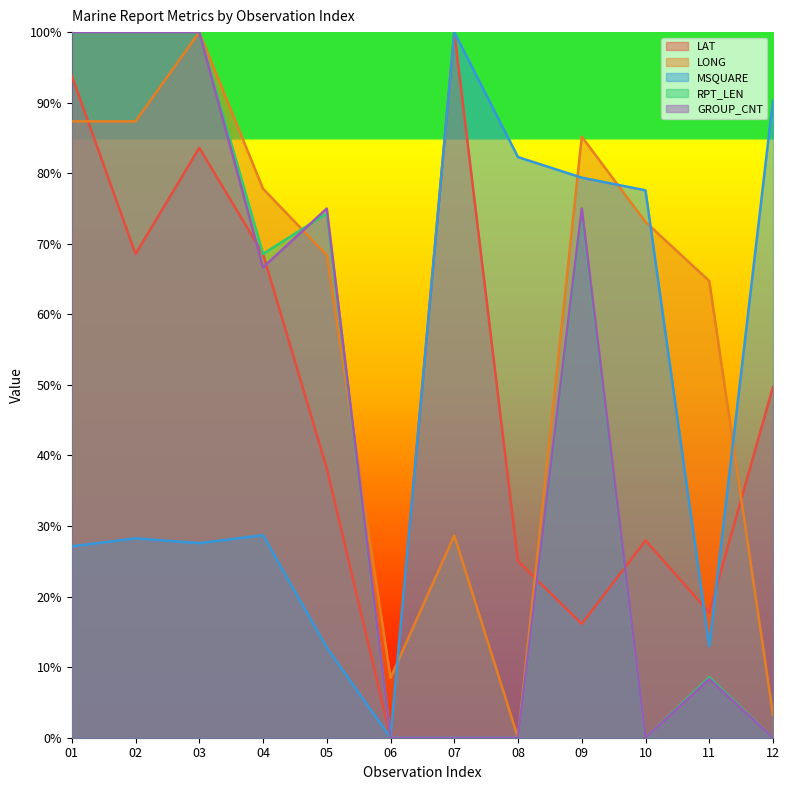

Is it true that MSQUARE equals 21.1 at 11?

False